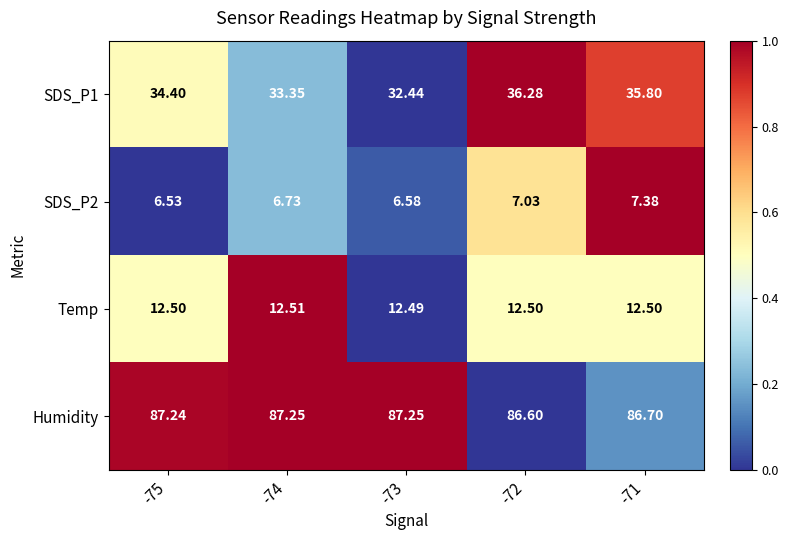

At -73, list the series in order from smallest to largest.

SDS_P2, Temp, SDS_P1, Humidity